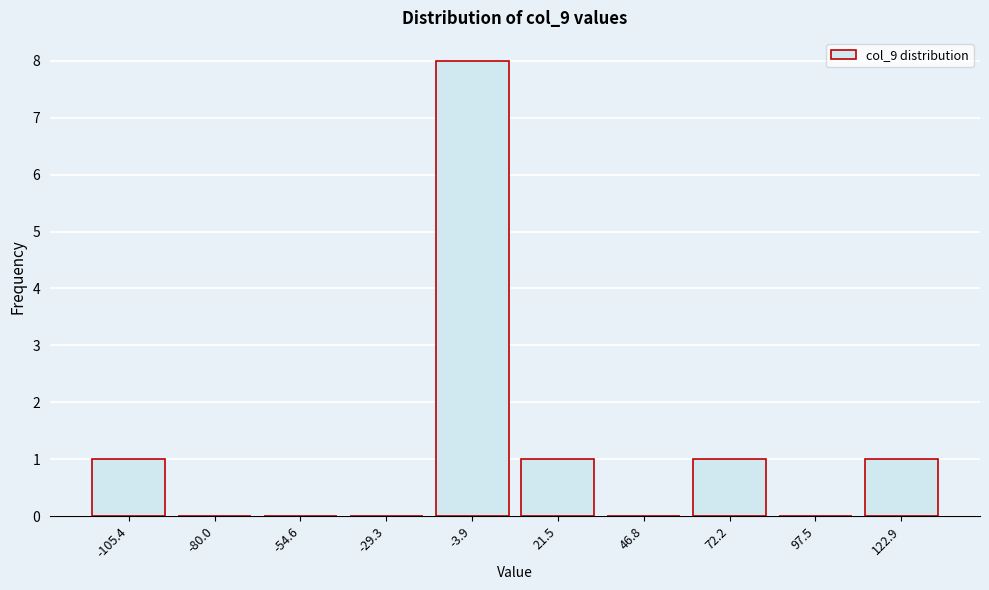

Reading left to right, extract all data points from this chart.

-105.4=1	-80.0=0	-54.6=0	-29.3=0	-3.9=8	21.5=1	46.8=0	72.2=1	97.5=0	122.9=1